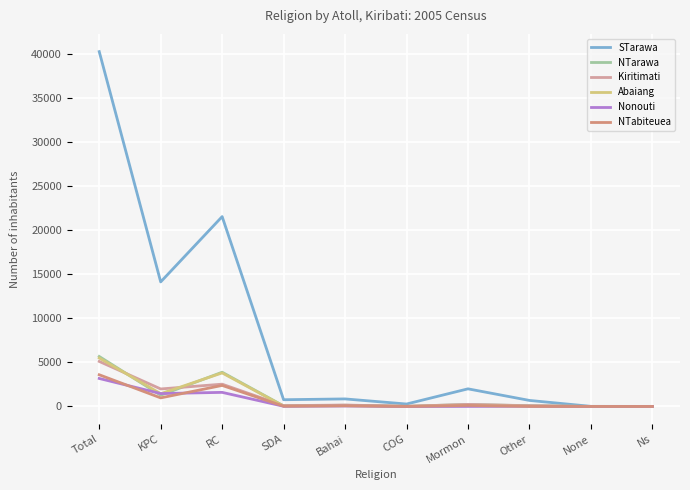

What is the greatest value displayed?

40311